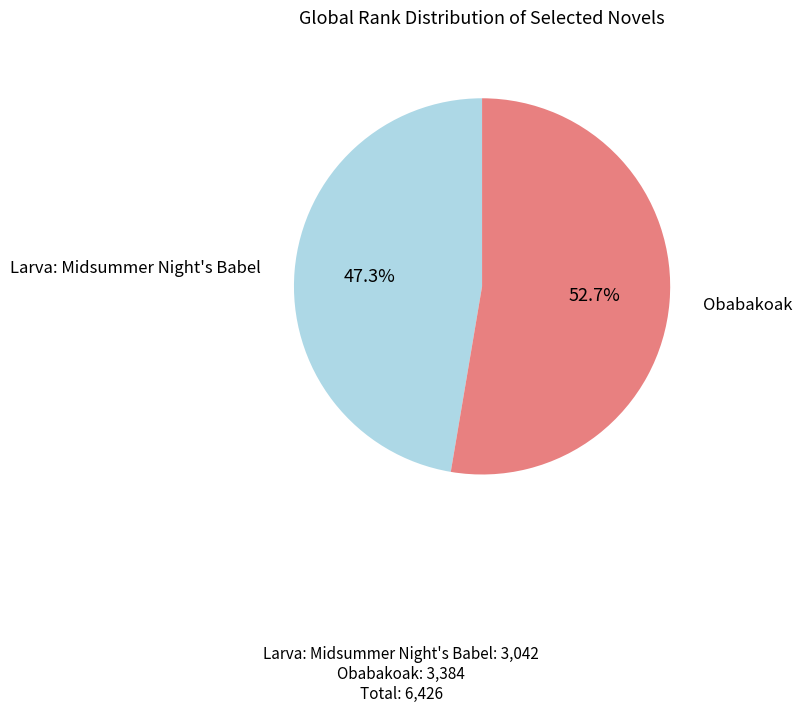

Does any single category account for the majority?

Yes